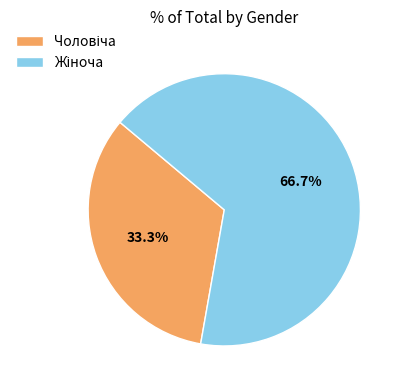

Is there a majority slice in this chart?

Yes